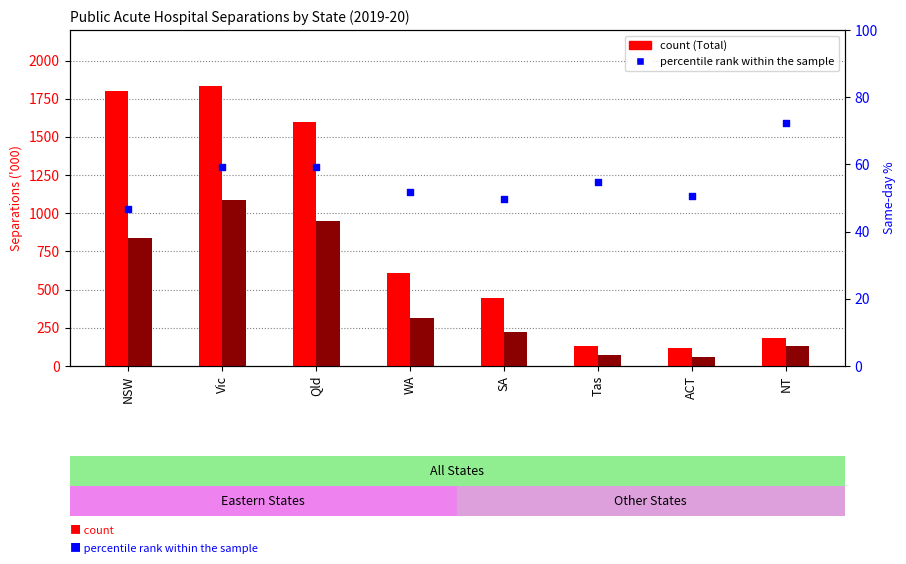

Is the value of Total 2019-20 at ACT greater than the value of percentile rank within the sample at ACT?

Yes